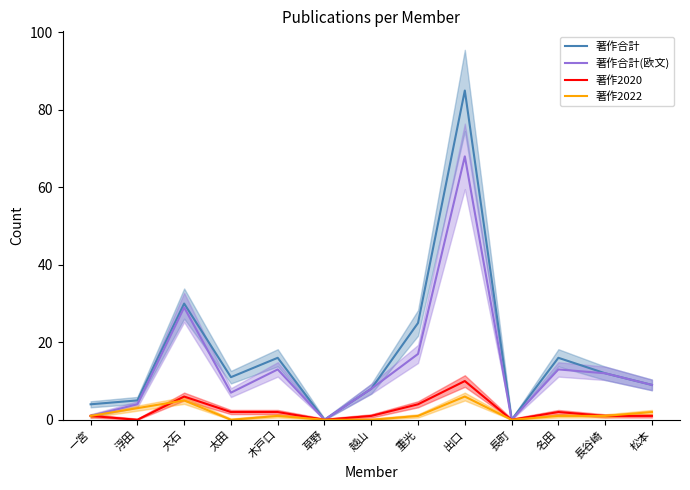

What is the total value across all series at 重光?

47